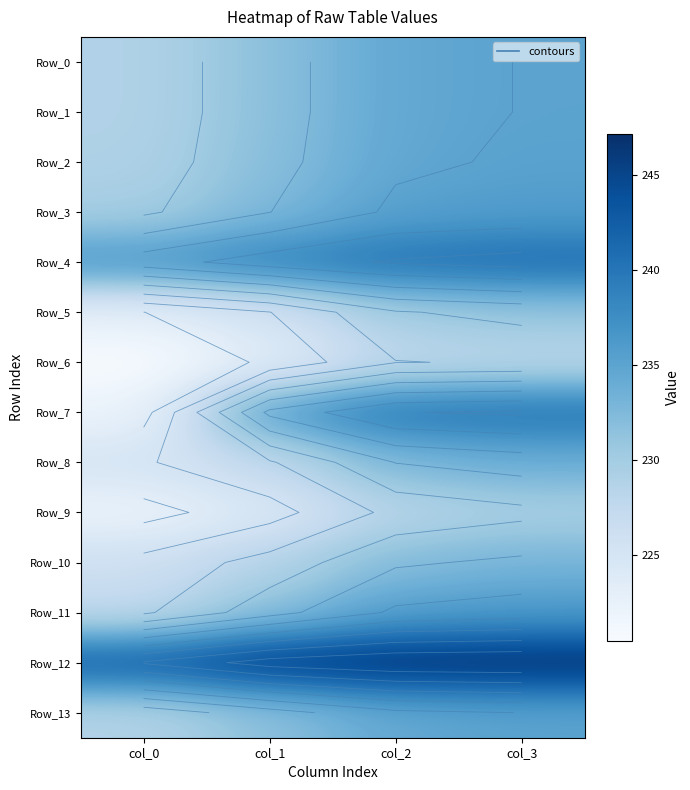

At which label does Row_0 first exceed 234?

col_2